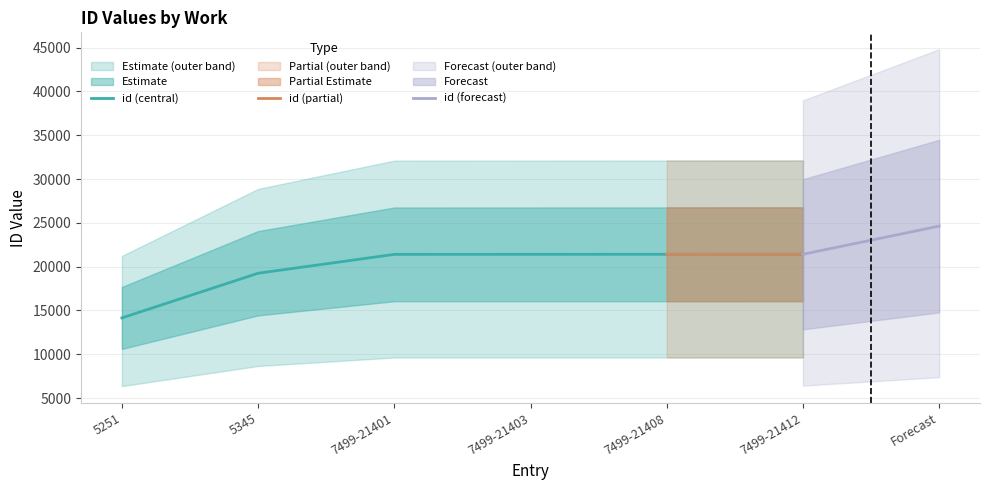

Where does the data first go above 21403?

7499-21408